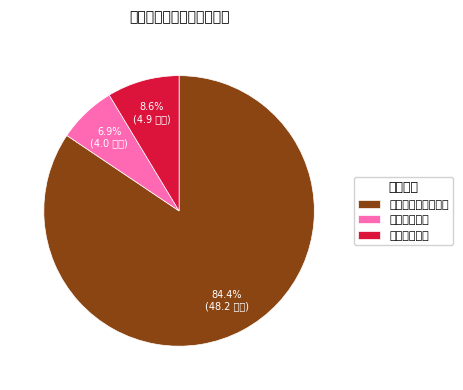

Rank the categories by value from lowest to highest.

卫生健康支出, 住房保障支出, 社会保障和就业支出